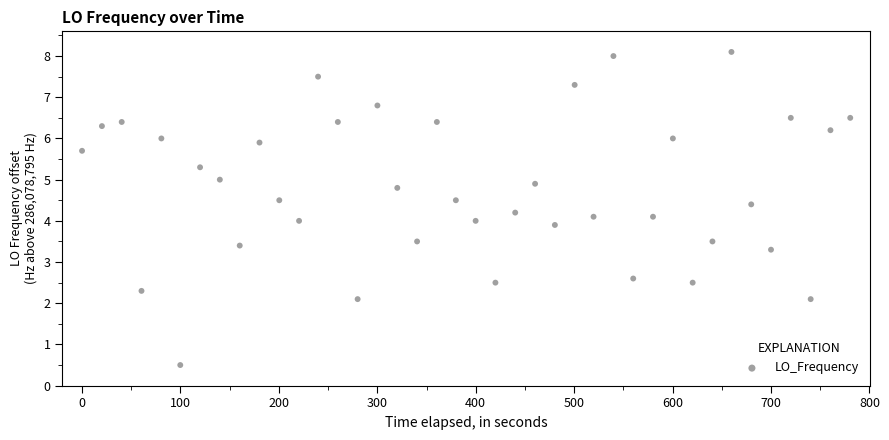

What is the range of Y values (max minus min)?

7.6